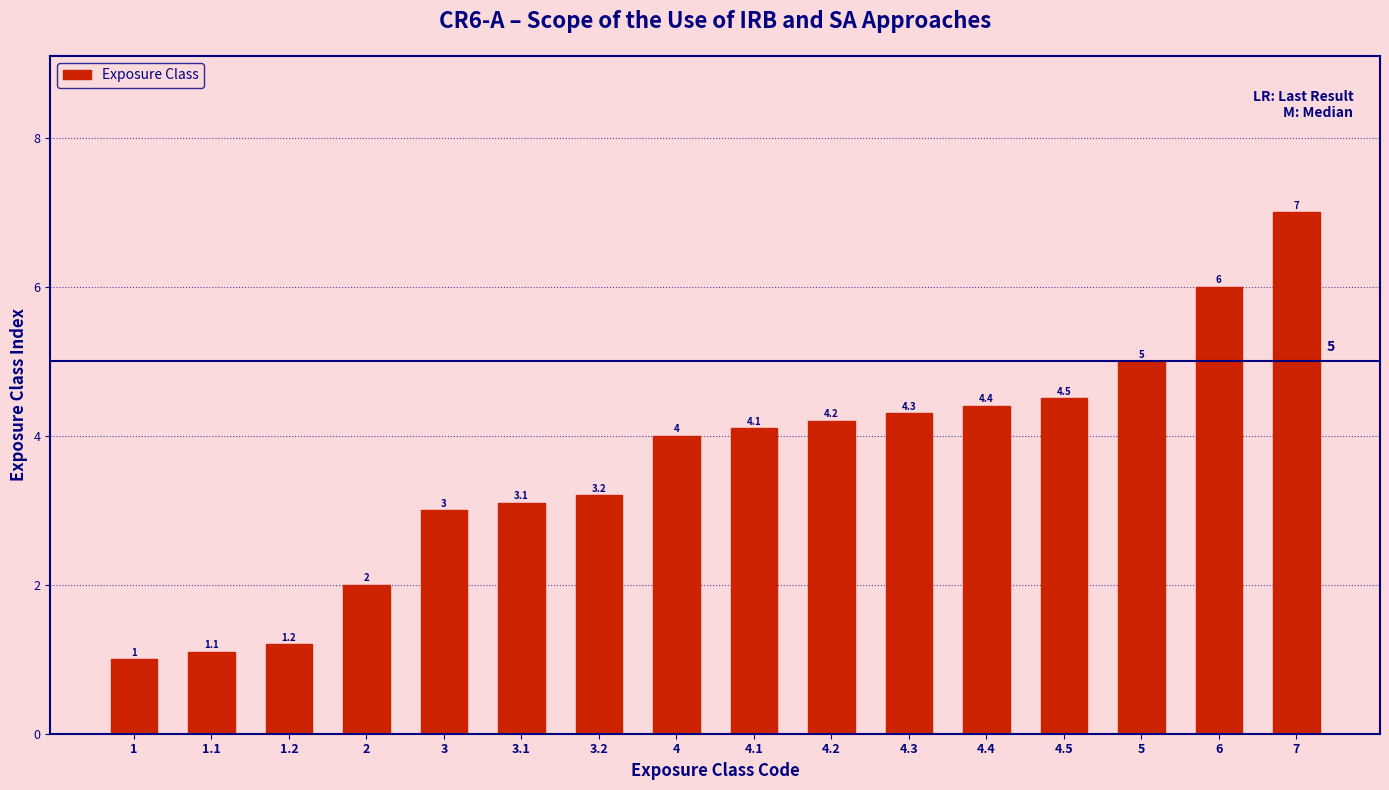

Reading left to right, what are all the values shown in this chart?

1=1.0	1.1=1.1	1.2=1.2	2=2.0	3=3.0	3.1=3.1	3.2=3.2	4=4.0	4.1=4.1	4.2=4.2	4.3=4.3	4.4=4.4	4.5=4.5	5=5.0	6=6.0	7=7.0